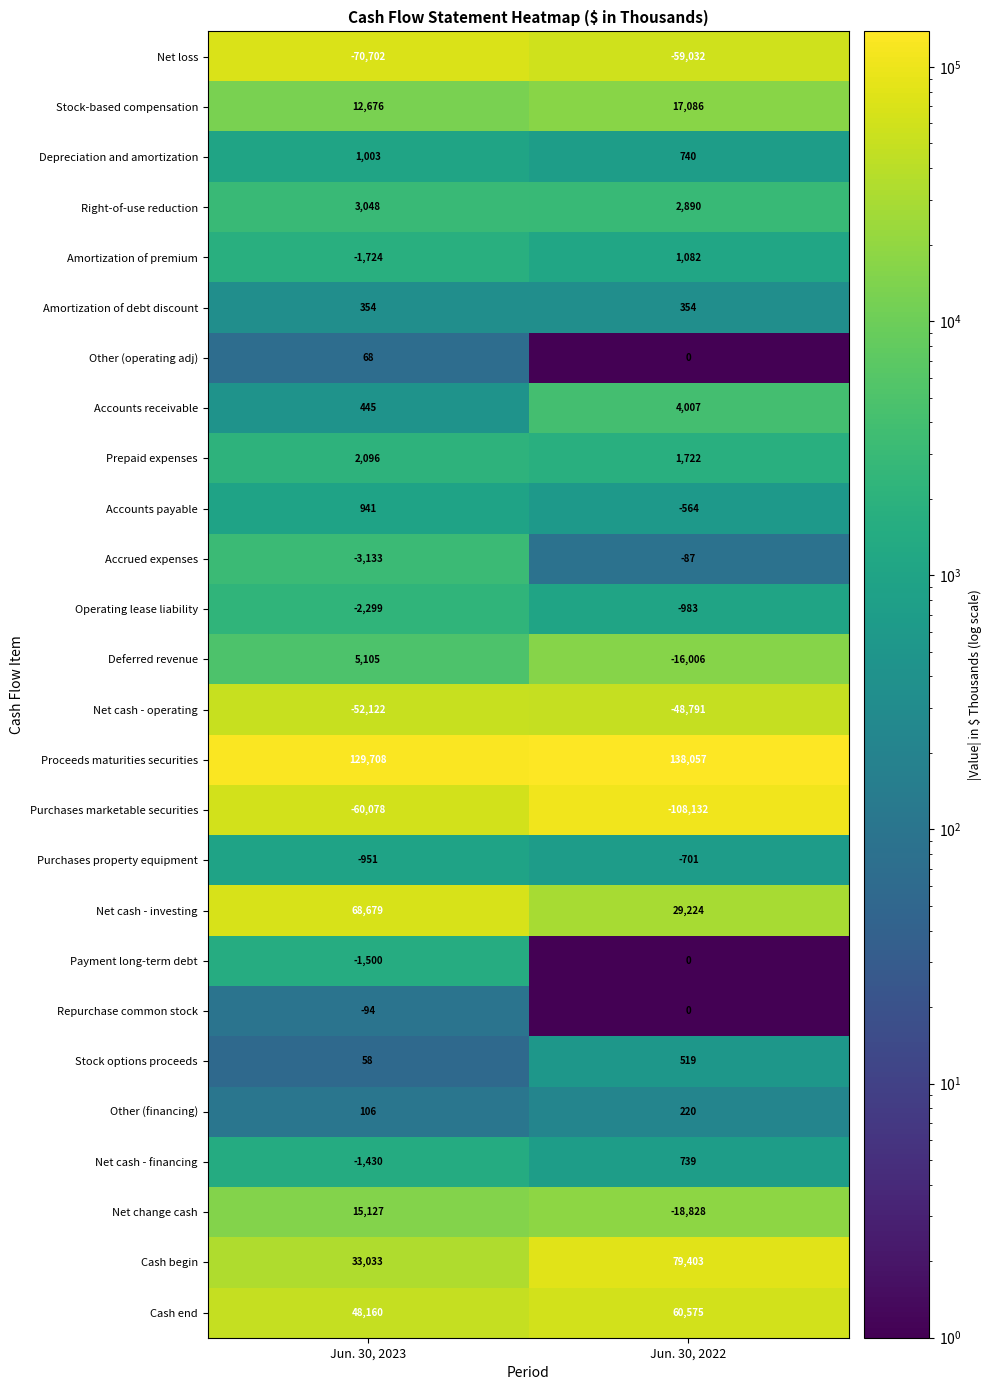

What value does the Other (financing) series have at Jun. 30, 2023, to the nearest 50?

100